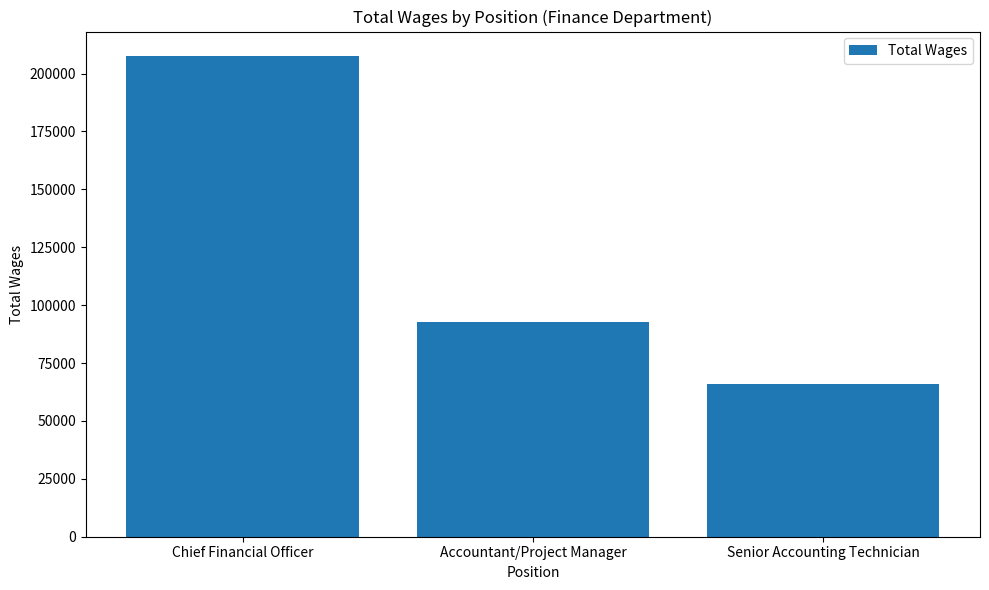

Is it true that the value at Accountant/Project Manager is 92777?

True